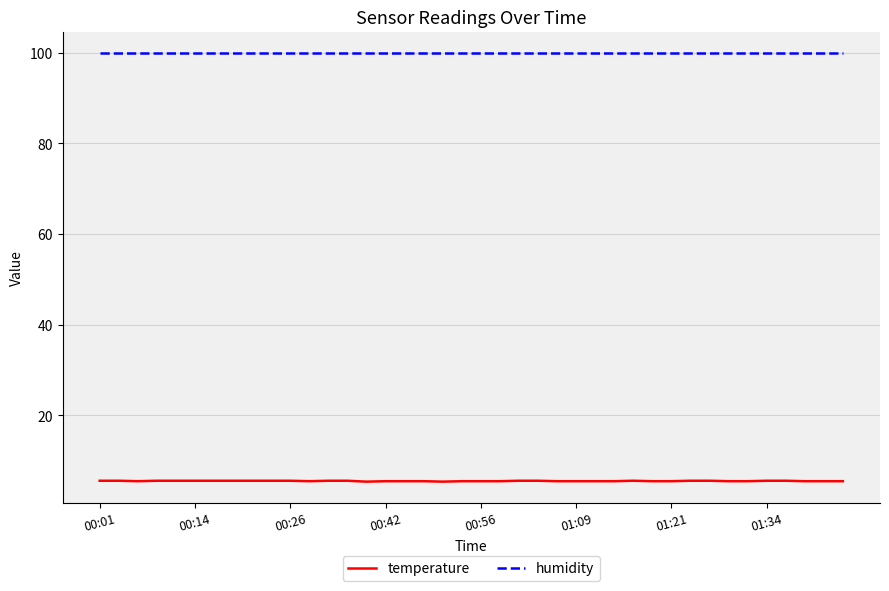

Which series has the widest spread of values?

temperature